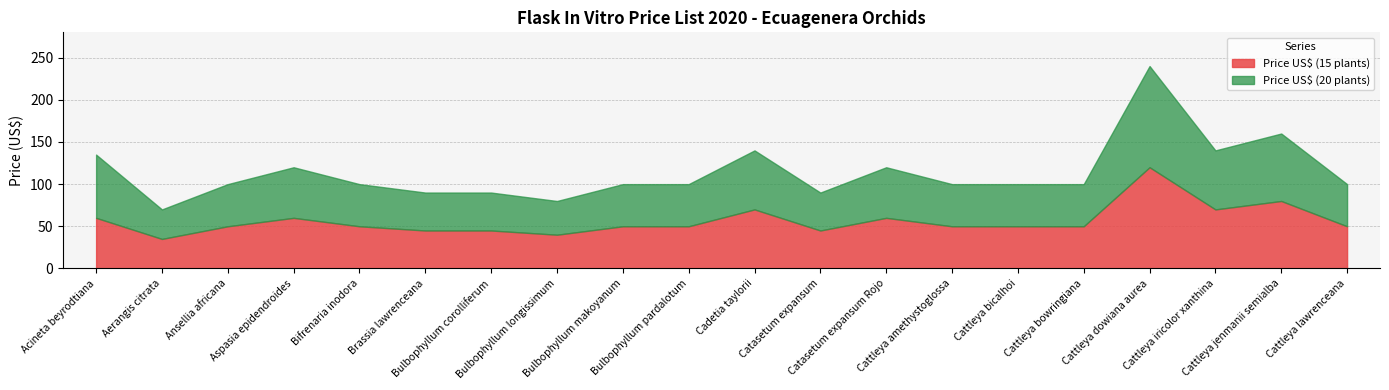

Which has a higher value, Cattleya bicalhoi or Cattleya bowringiana?

Cattleya bicalhoi